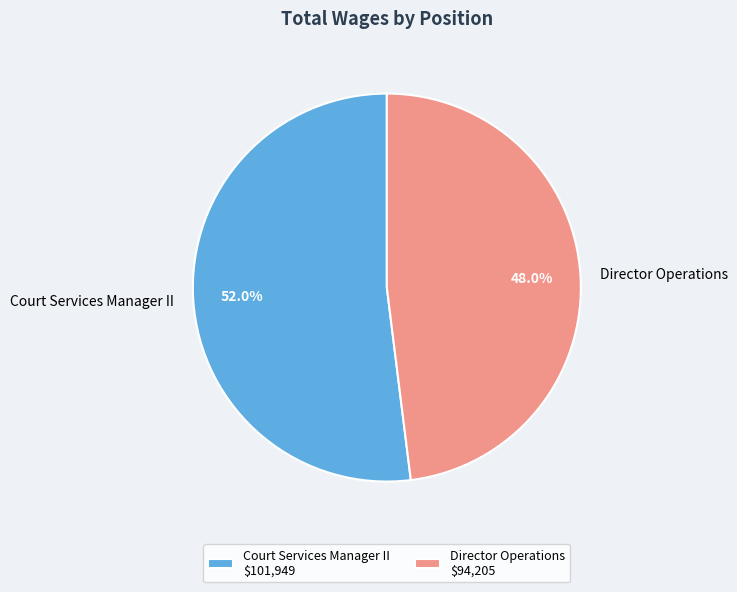

How much of the chart is everything except Court Services Manager II?

48.0%